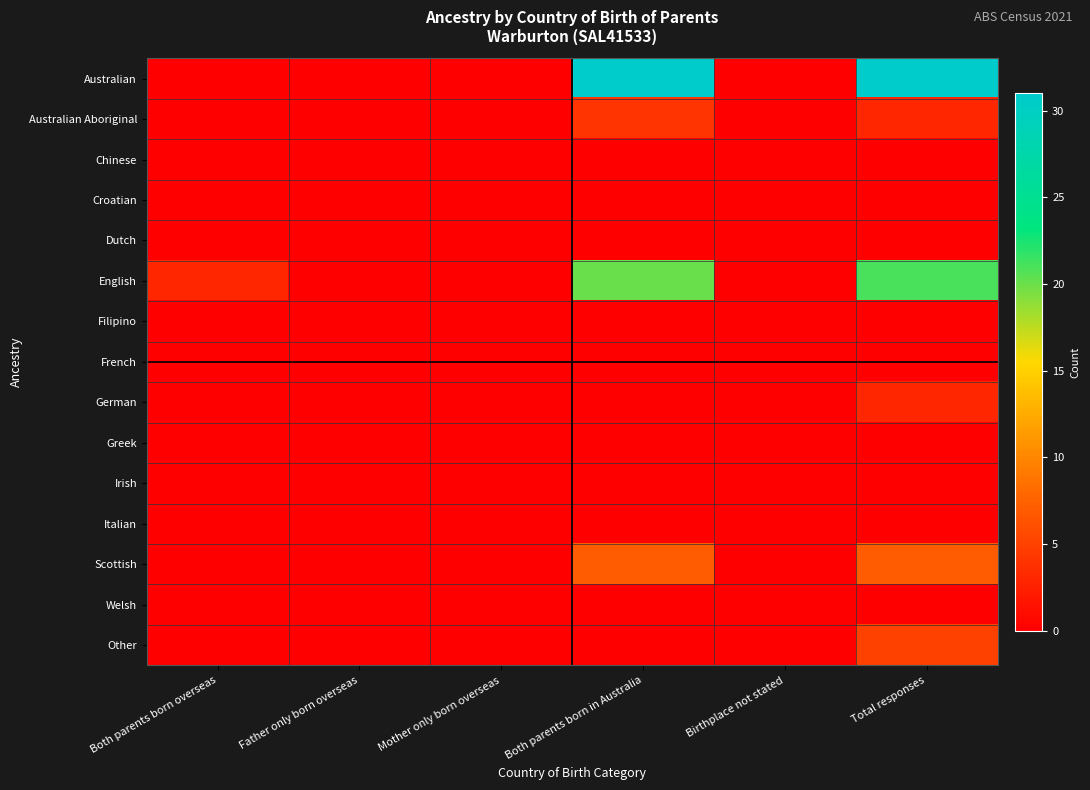

Which series has the largest total across all categories?

Australian